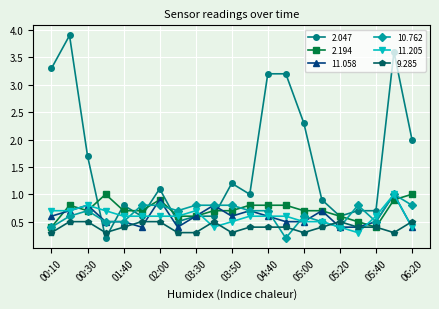

Which series has the largest range (max minus min)?

2.047